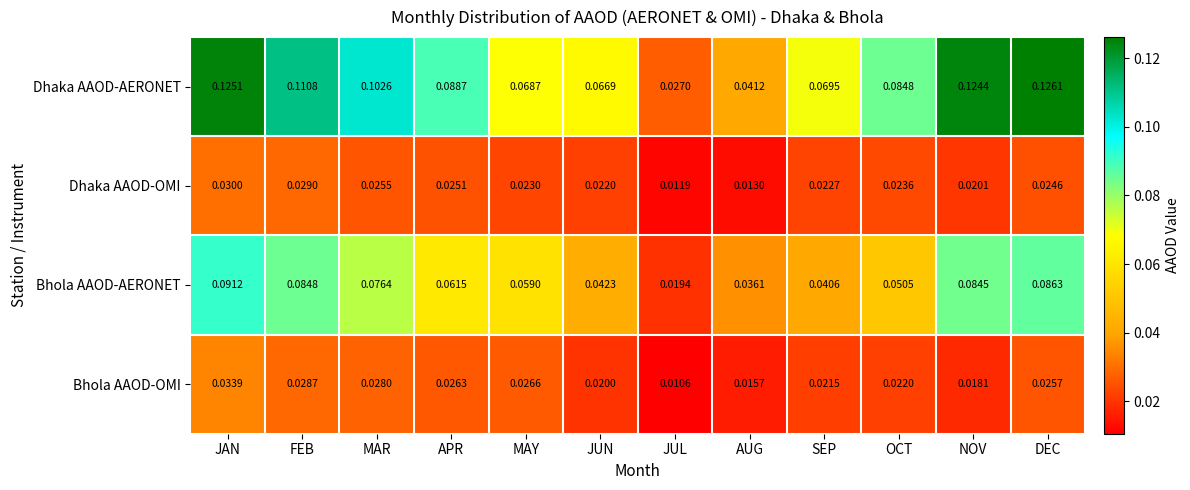

Which series has the largest range (max minus min)?

Dhaka AAOD-AERONET